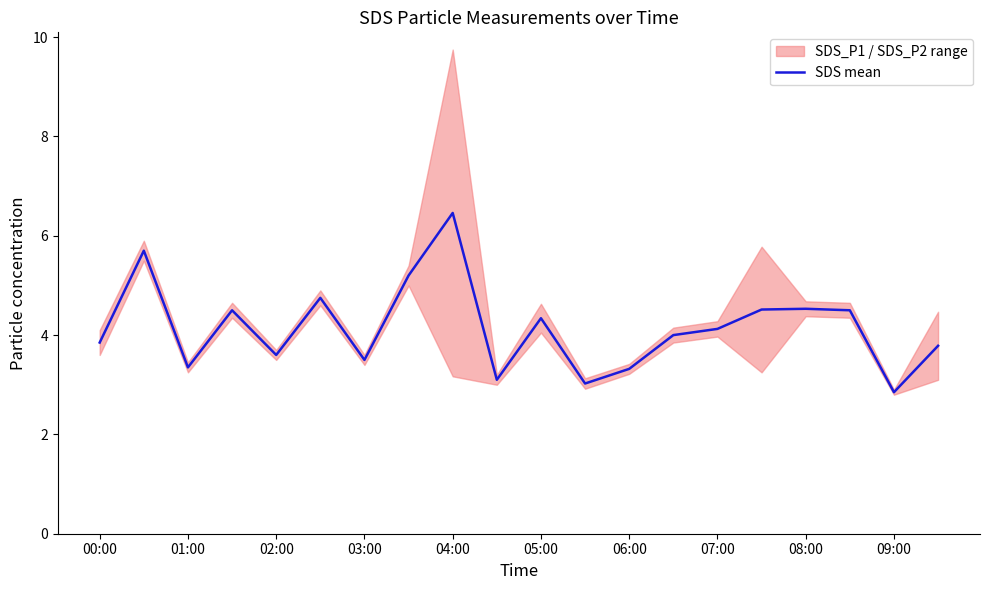

Which category has the highest value in the SDS mean series?

04:00